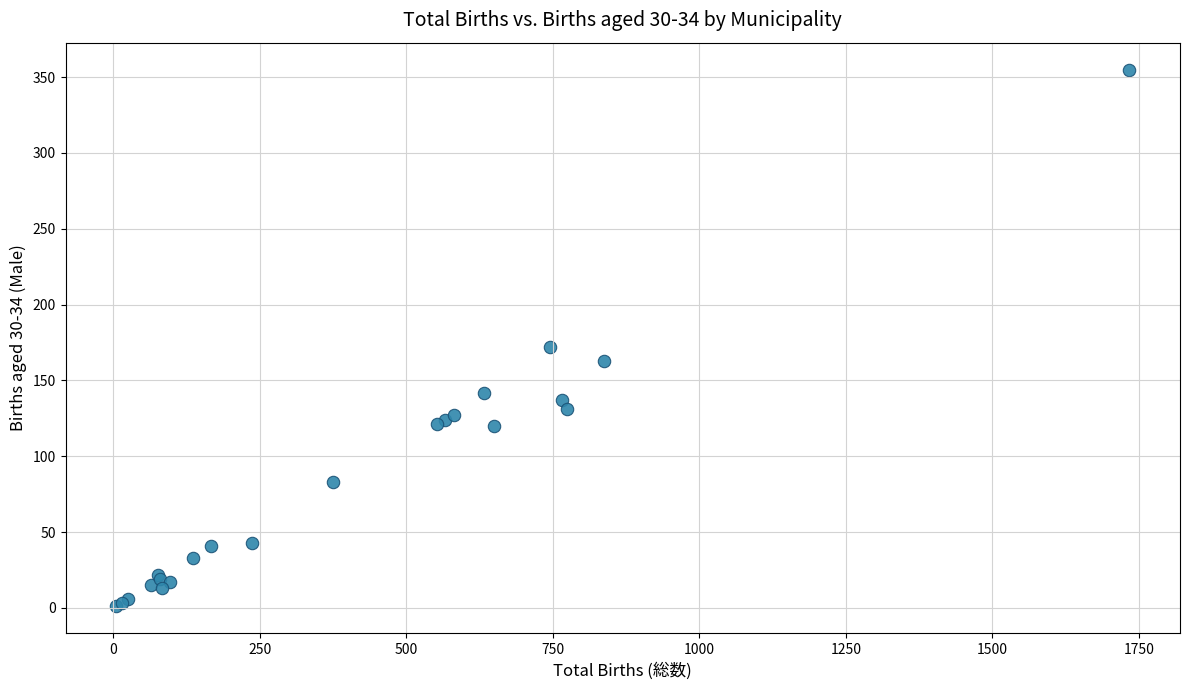

What Y value in the scatter plot is closest to 178?

172